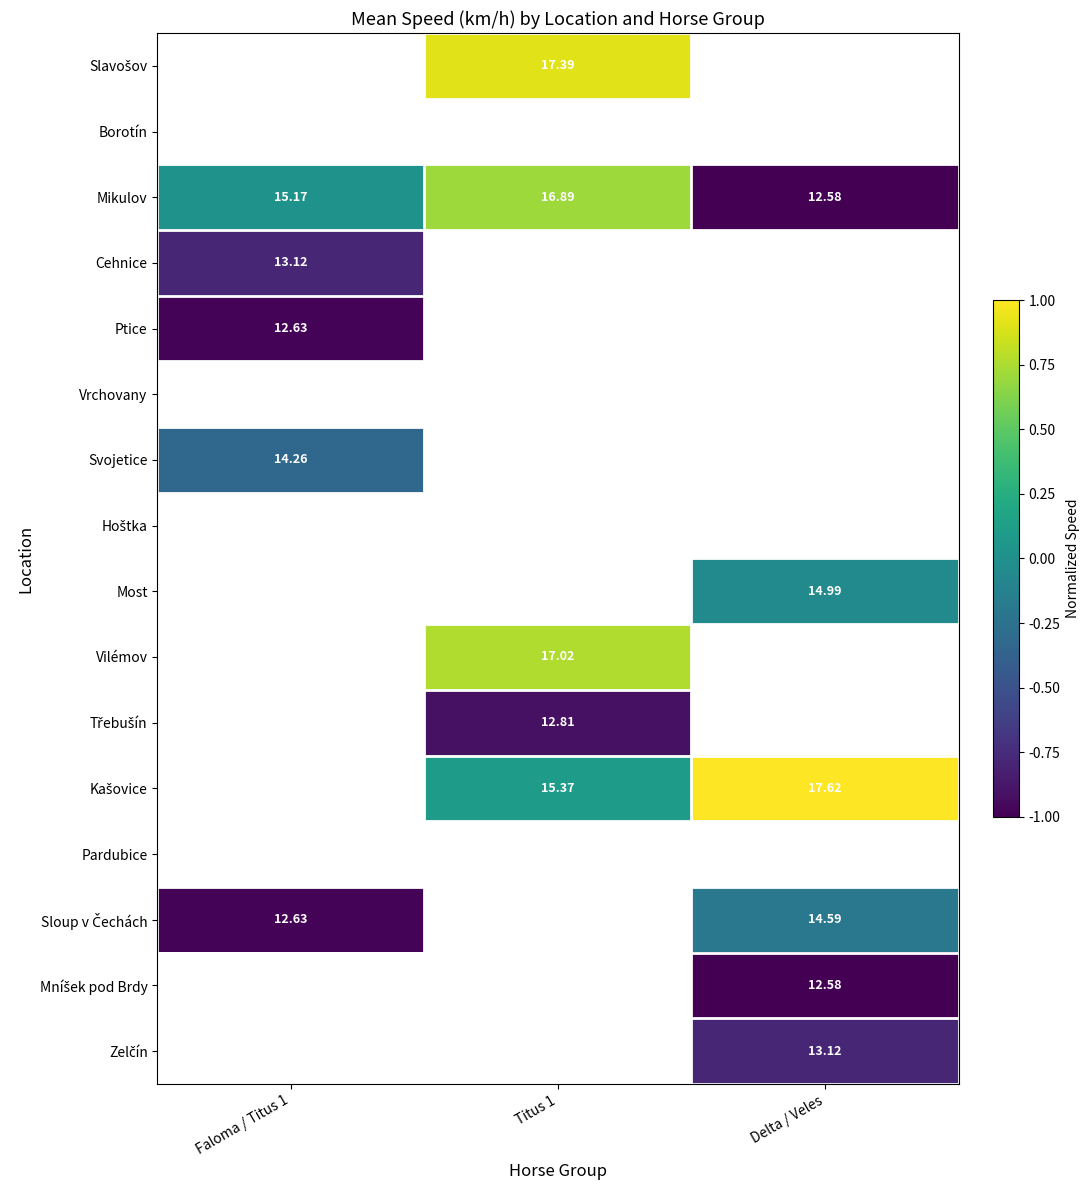

How many distinct data groups are displayed?

16